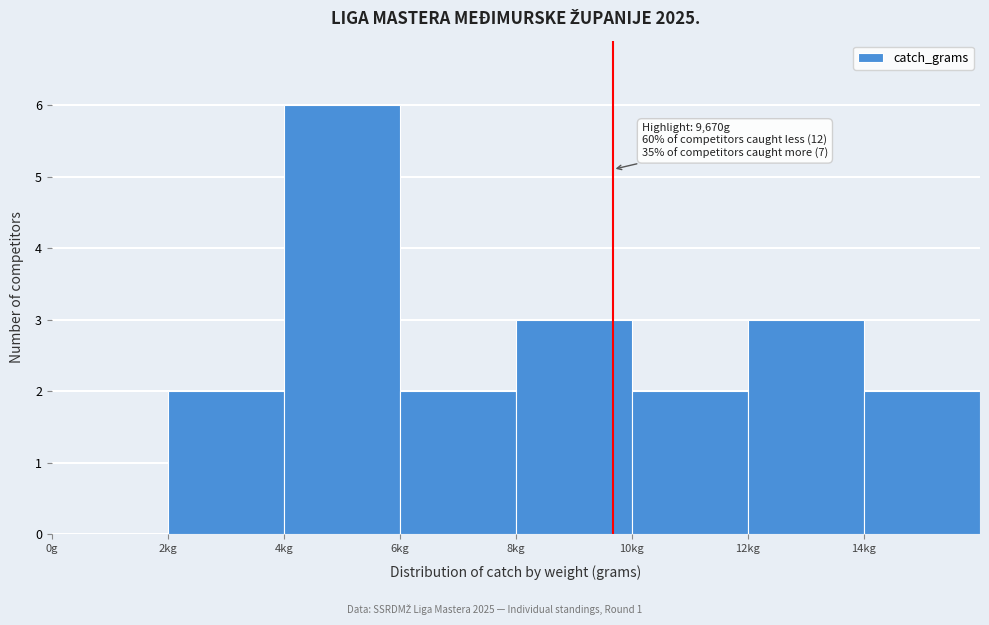

Reading left to right, transcribe all the data shown in this chart.

0g=0	2kg=2	4kg=6	6kg=2	8kg=3	10kg=2	12kg=3	14kg=2